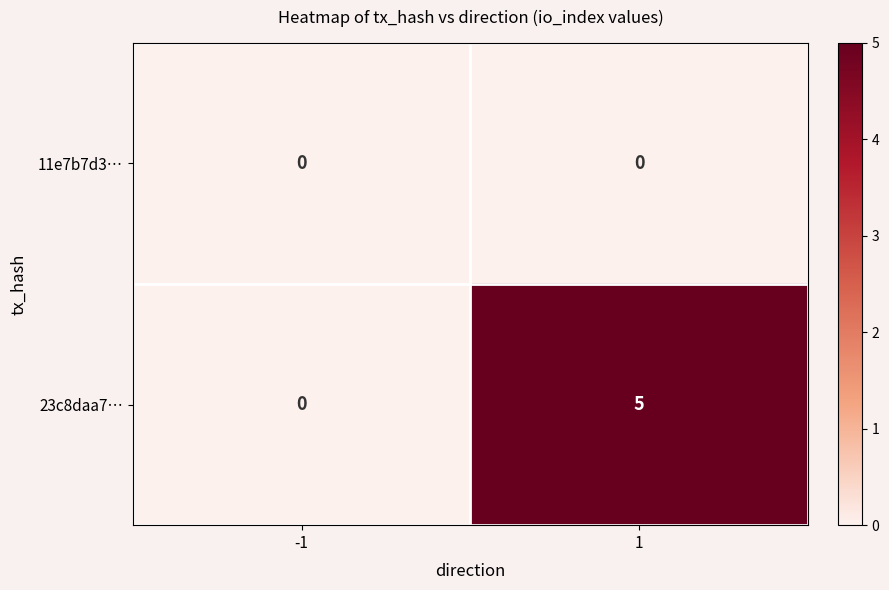

Rank the series by their maximum value, from highest to lowest.

23c8daa7…, 11e7b7d3…